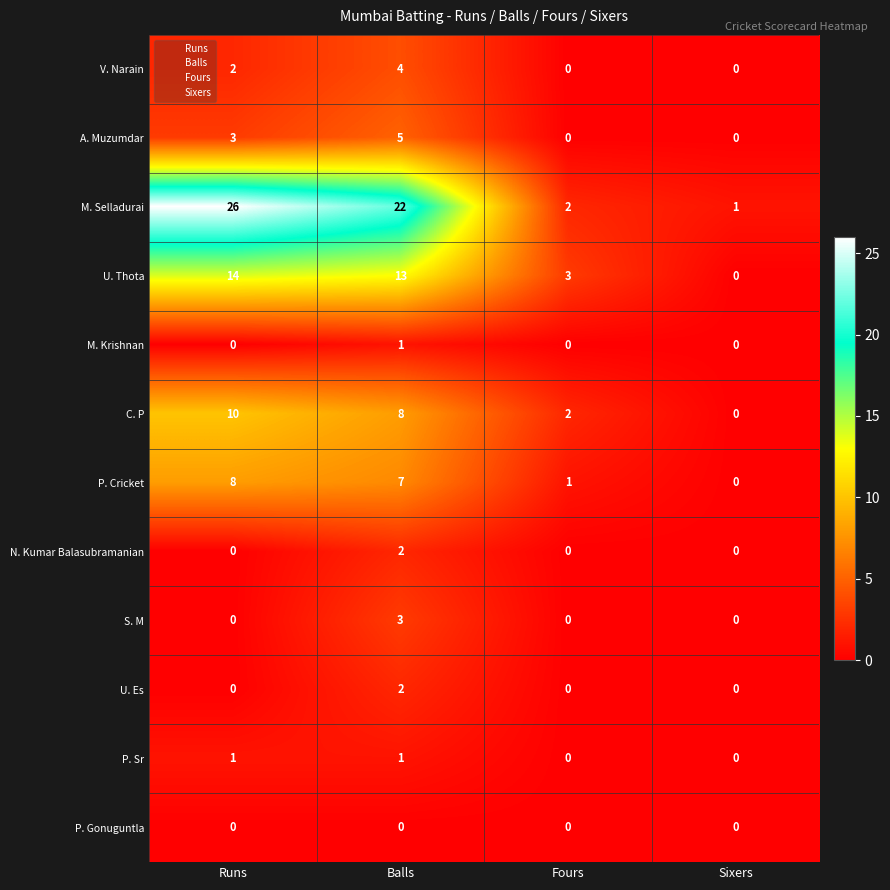

How many categories are shown in the chart?

4